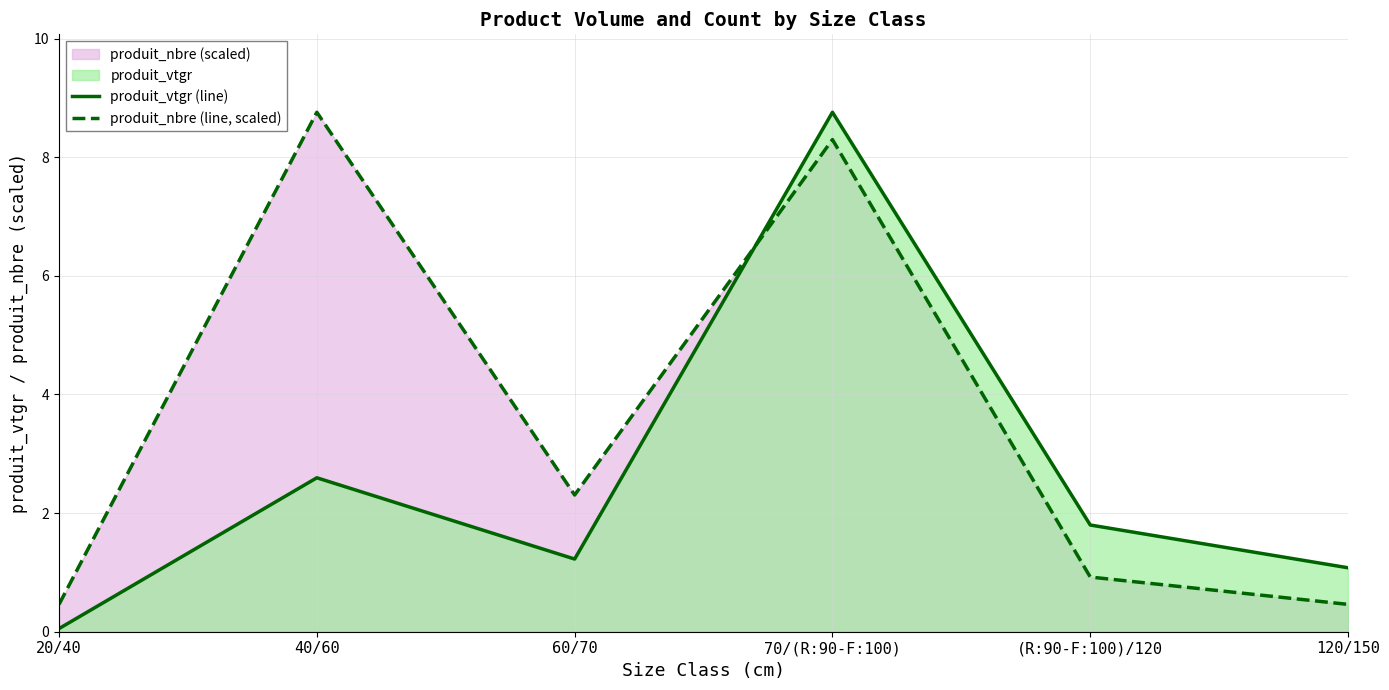

After their last crossing, which series has the higher values: produit_nbre (line, scaled) or produit_vtgr (line)?

produit_vtgr (line)